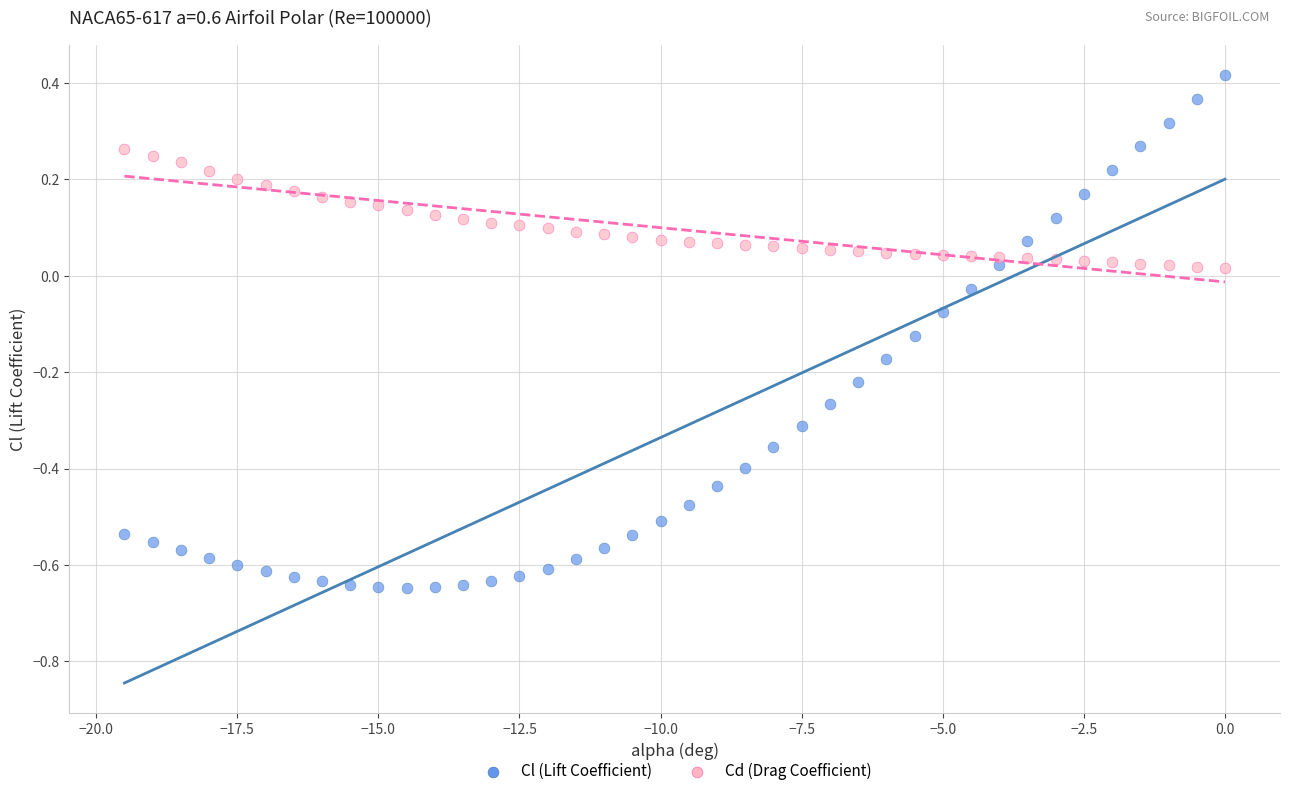

What is the X range (max minus min) for the scatter plot?

19.5